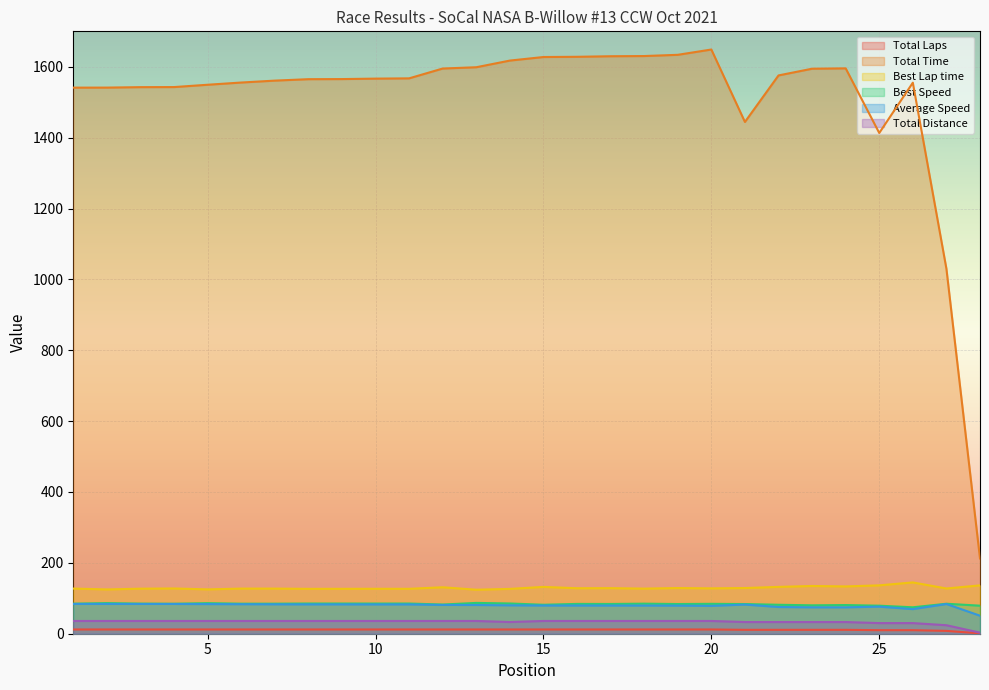

Reading right to left, what are all the values shown in this chart?

Total Laps: 1.0	8.0	10.0	10.0	11.0	11.0	11.0	11.0	12.0	12.0	12.0	12.0	12.0	12.0	12.0	12.0	12.0	12.0	12.0	12.0	12.0	12.0	12.0	12.0	12.0	12.0	12.0	12.0
Total Time: 212.5	1029.9	1555.1	1413.1	1595.5	1594.5	1575.6	1444.3	1648.7	1633.7	1630.3	1629.7	1628.1	1627.5	1617.5	1598.7	1595.0	1567.3	1566.6	1565.3	1565.0	1560.9	1555.5	1549.2	1542.7	1542.5	1541.2	1541.1
Best Lap time: 136.5	127.6	144.8	136.5	133.5	134.7	132.2	128.9	128.0	128.9	127.3	128.6	128.3	132.1	126.5	124.2	131.1	126.7	126.8	126.7	126.6	127.3	127.3	125.2	127.7	127.1	125.0	127.4
Best Speed: 79.1	84.6	74.6	79.1	80.9	80.2	81.7	83.8	84.4	83.8	84.9	84.0	84.1	81.7	85.4	87.0	82.4	85.2	85.2	85.2	85.3	84.8	84.8	86.3	84.6	85.0	86.4	84.7
Average Speed: 50.8	83.9	69.4	76.4	74.5	74.5	75.4	82.3	78.6	79.3	79.5	79.5	79.6	79.6	80.1	81.1	81.3	82.7	82.7	82.8	82.8	83.0	83.3	83.7	84.0	84.0	84.1	84.1
Total Distance: 3.0	24.0	30.0	30.0	33.0	33.0	33.0	33.0	36.0	36.0	36.0	36.0	36.0	36.0	33.0	36.0	36.0	36.0	36.0	36.0	36.0	36.0	36.0	36.0	36.0	36.0	36.0	36.0